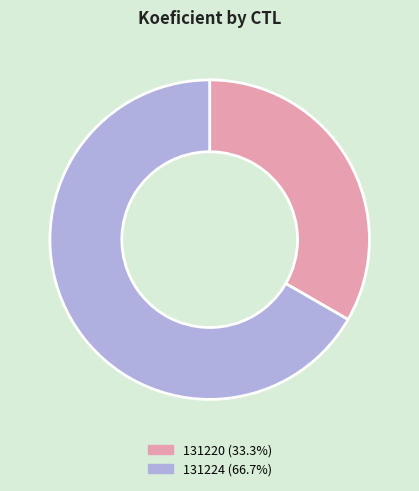

Which category accounts for the majority?

131224